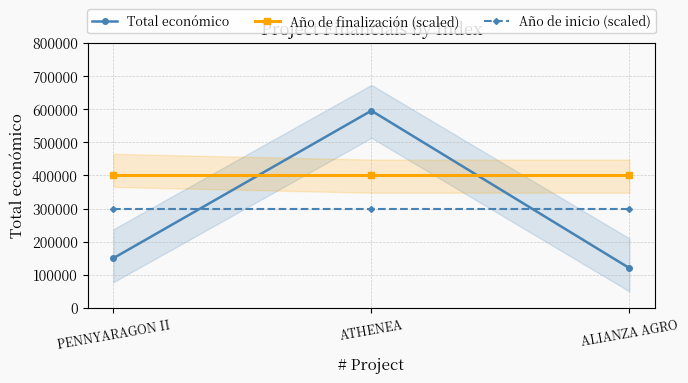

How many data points does each series have?

3